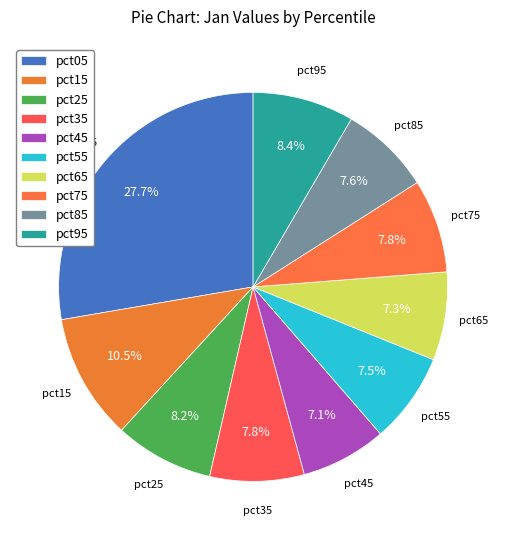

Does pct05 account for over 50% of the chart?

No